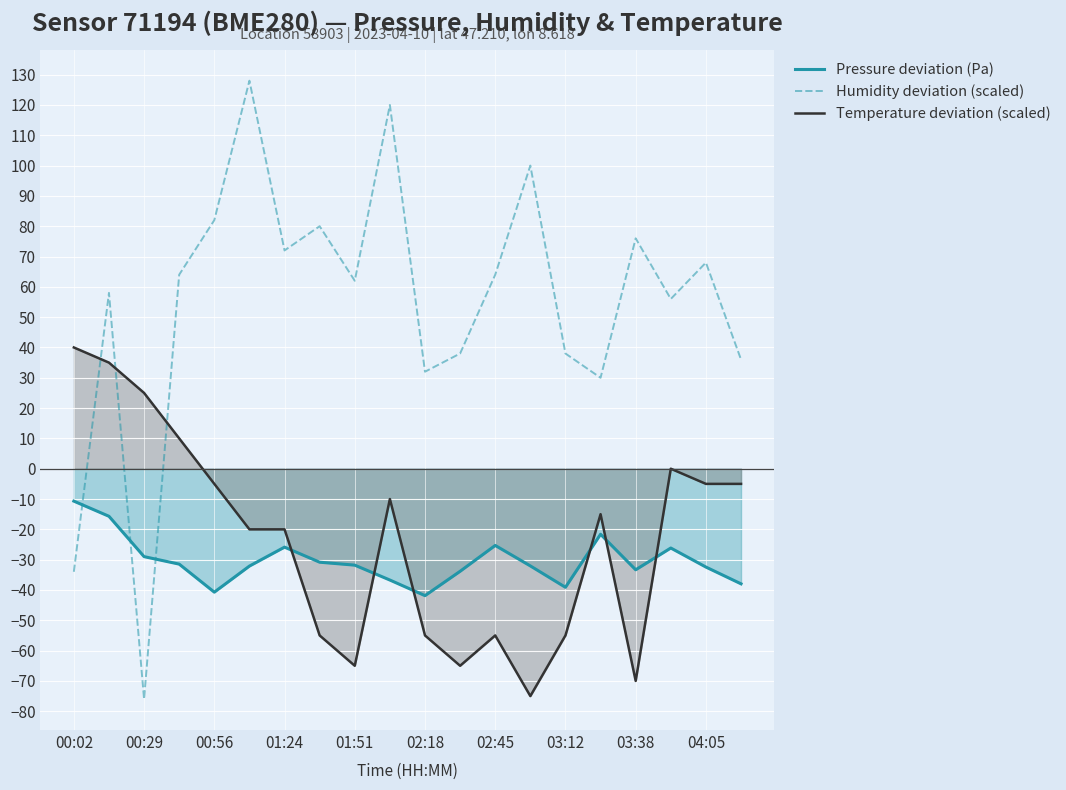

True or false: Temperature deviation (scaled) and Humidity deviation (scaled) cross at least once.

True